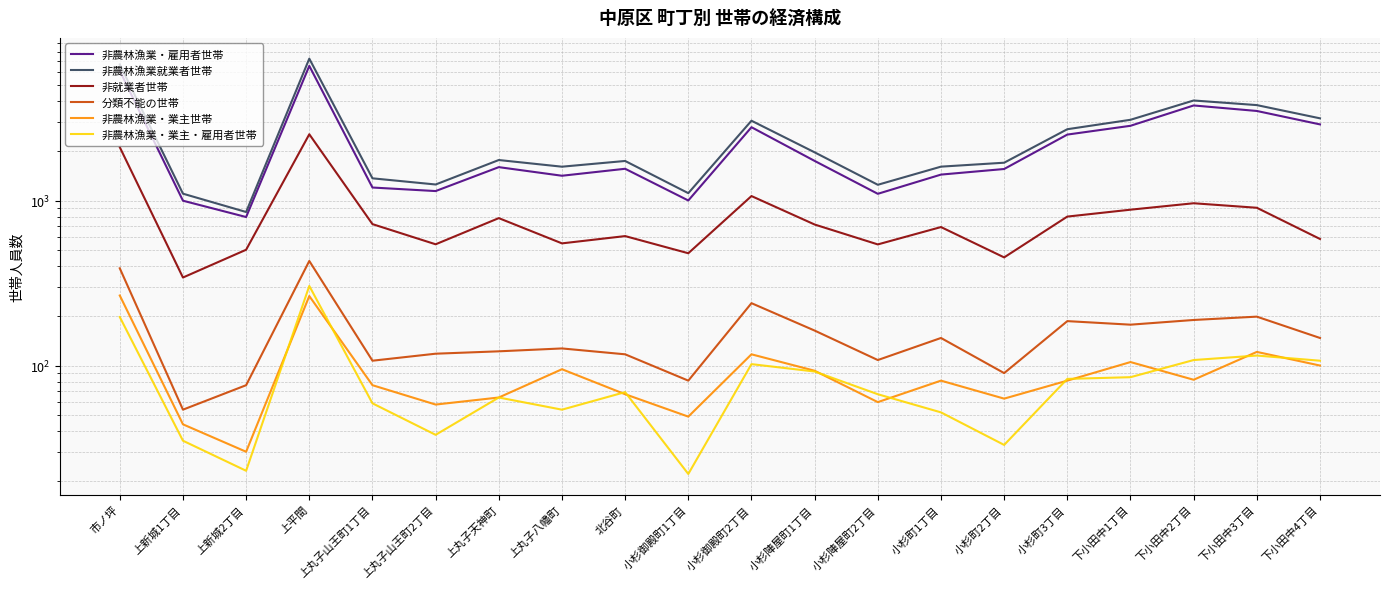

True or false: 分類不能の世帯 and 非農林漁業就業者世帯 cross at least once.

False